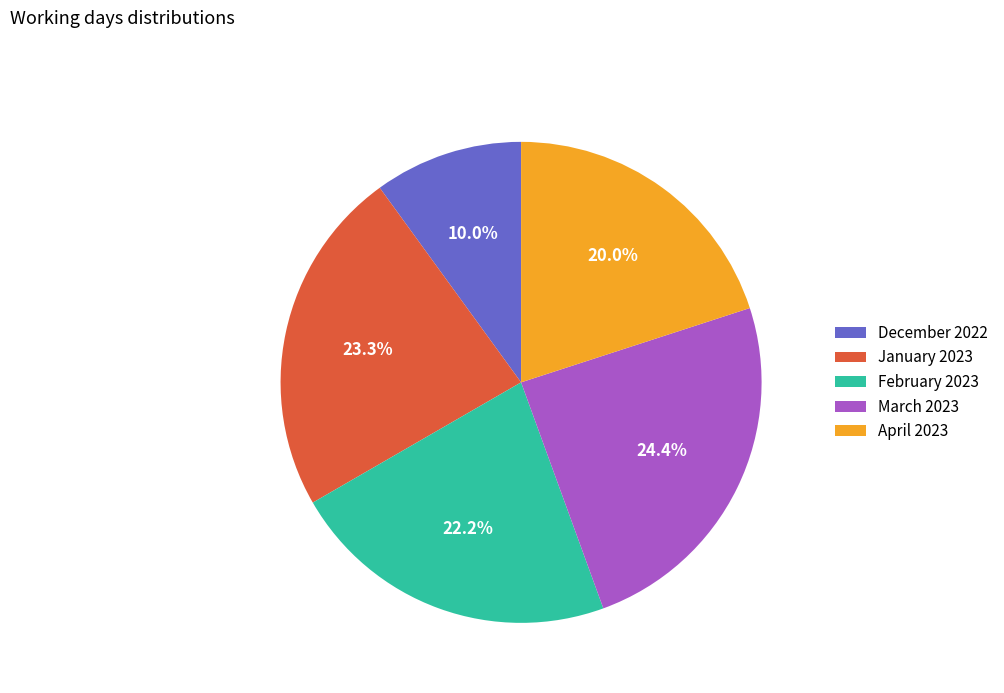

Count the number of slices in the pie.

5